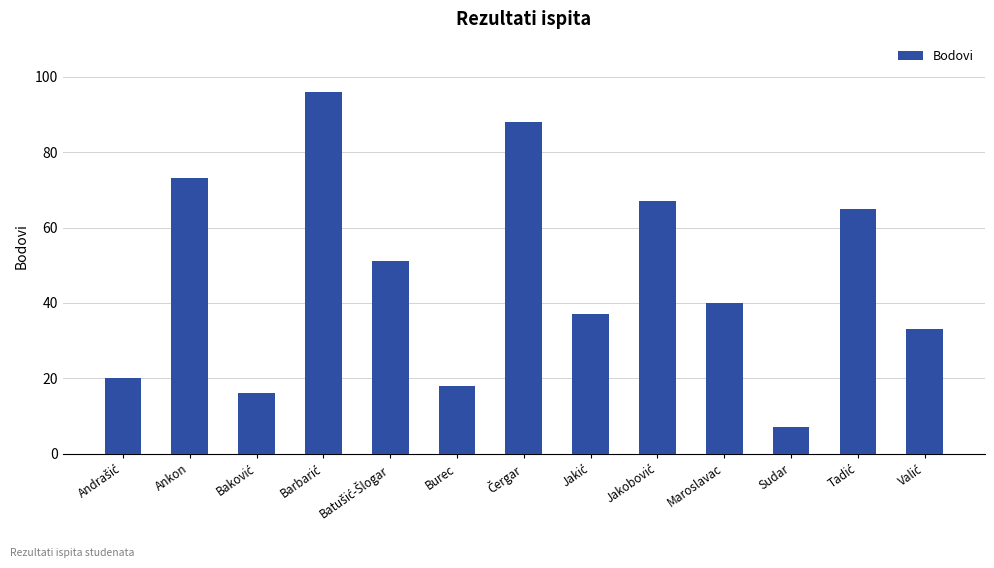

What is the difference between the second highest and second lowest values?

72